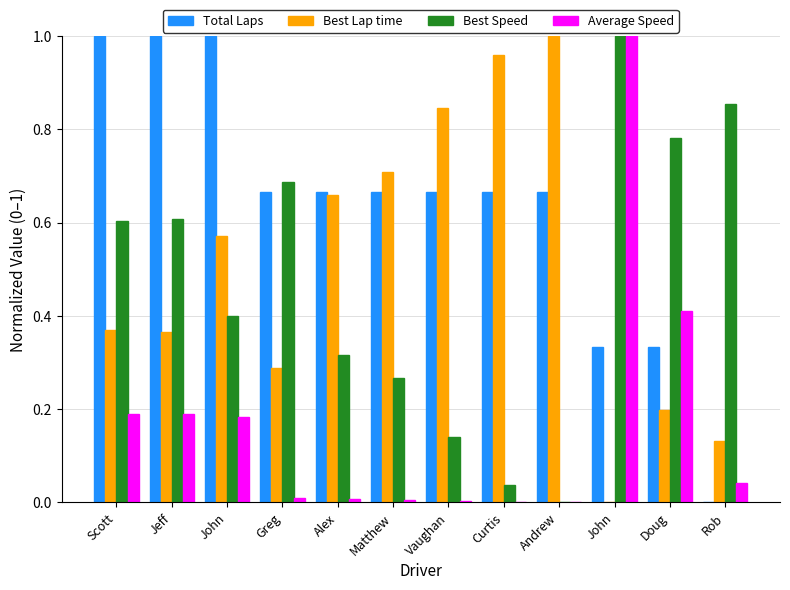

Which series has the largest total across all categories?

Total Laps